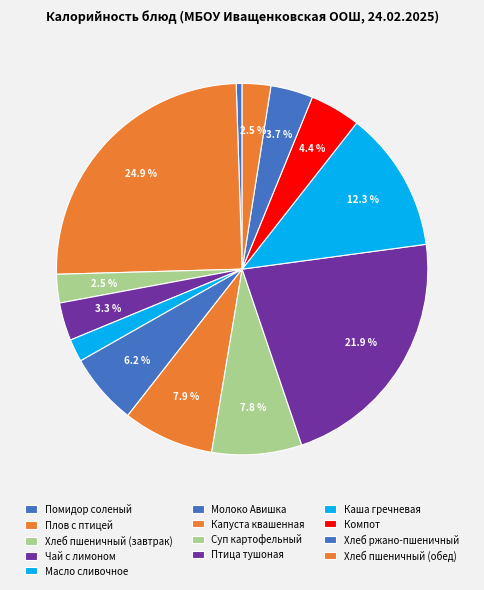

Does Чай с лимоном account for over 50% of the chart?

No